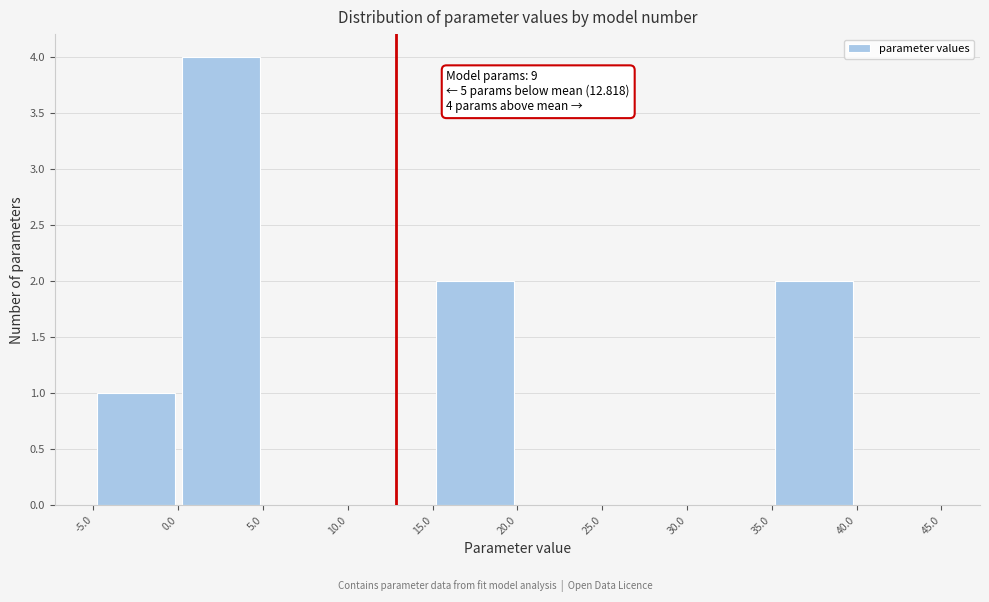

Which range on the x-axis has the tallest bar?

0.0 to 5.0